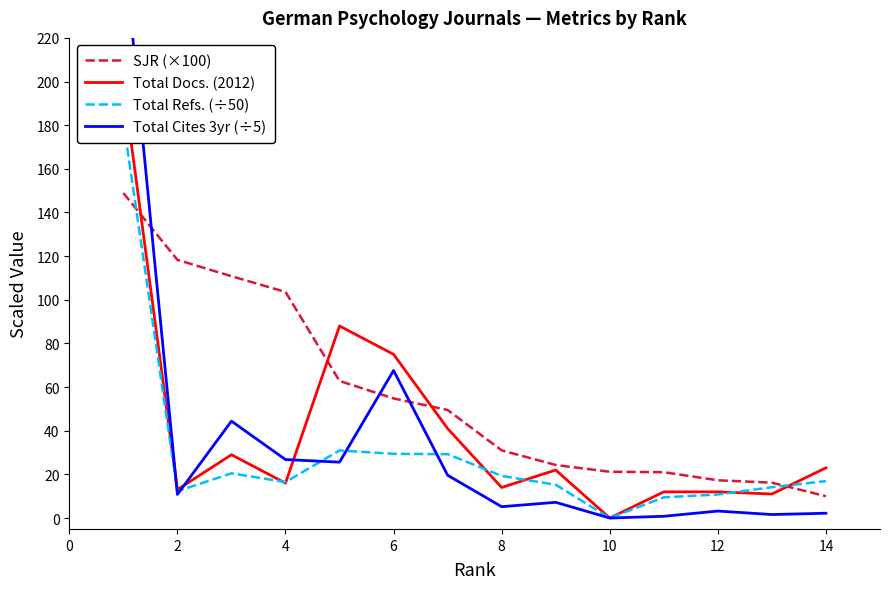

Rank the series by their maximum value, from highest to lowest.

Total Cites 3yr (÷5), Total Docs. (2012), Total Refs. (÷50), SJR (×100)